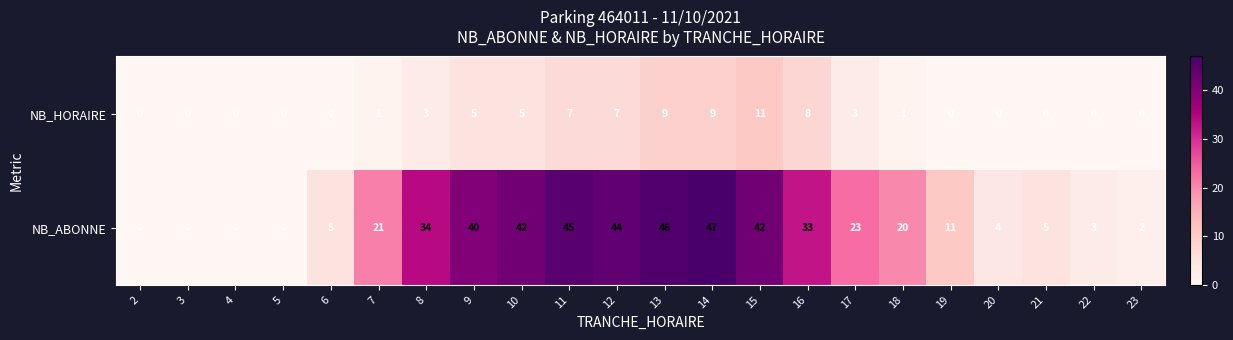

Between 11 and 15, which series saw the biggest shift?

NB_HORAIRE